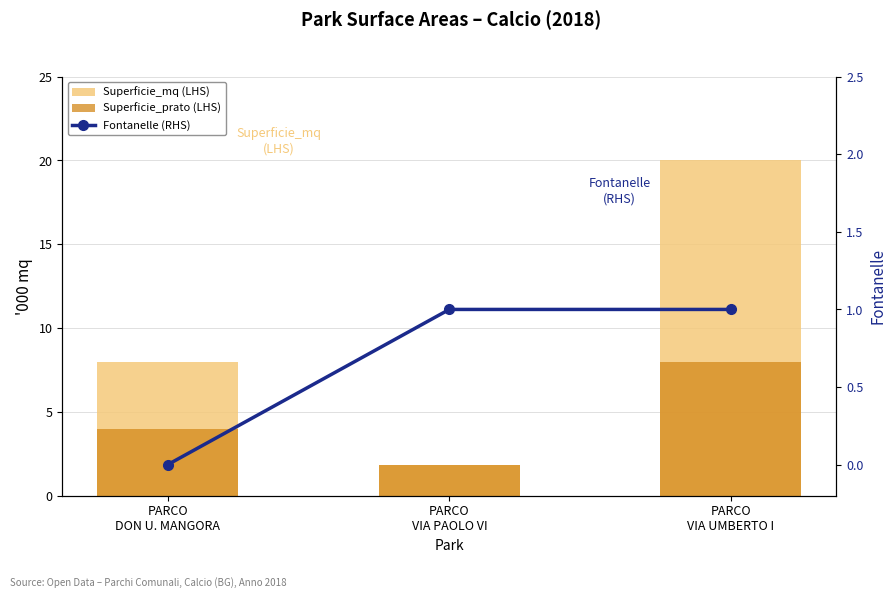

What is the maximum value shown in the chart?

20000